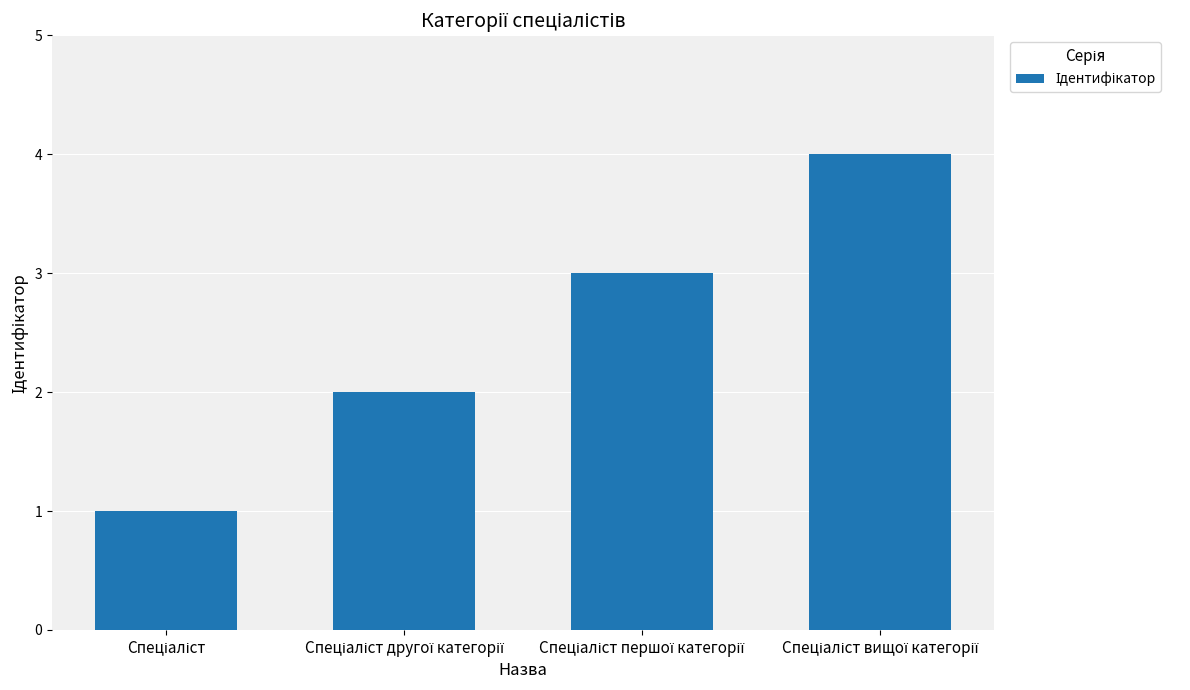

What is the sum of all values?

10